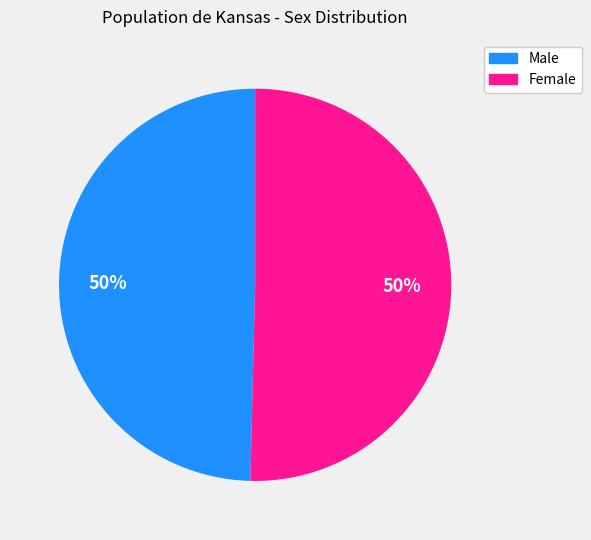

Approximately how many times larger is the value at Female compared to Male?

1.0